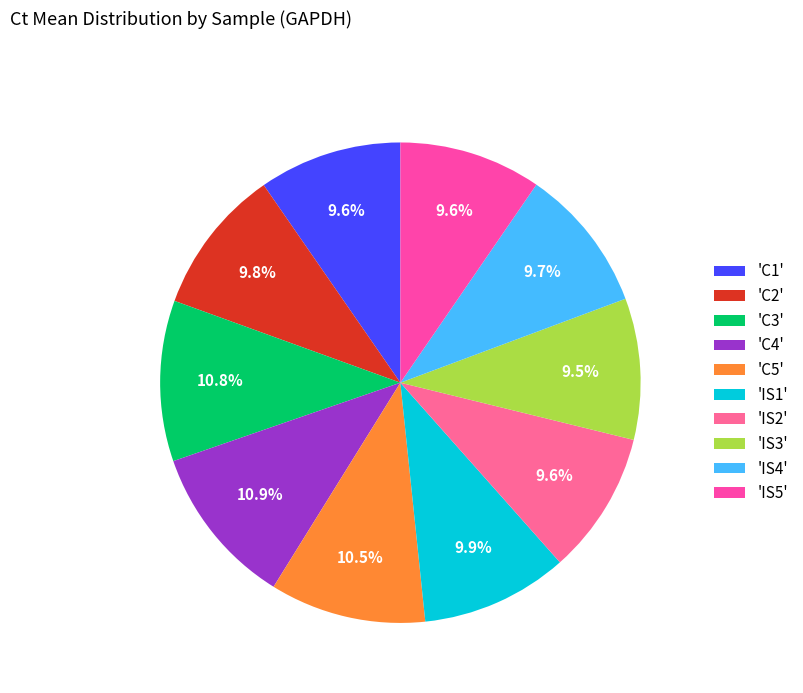

How many slices are in this pie chart?

10